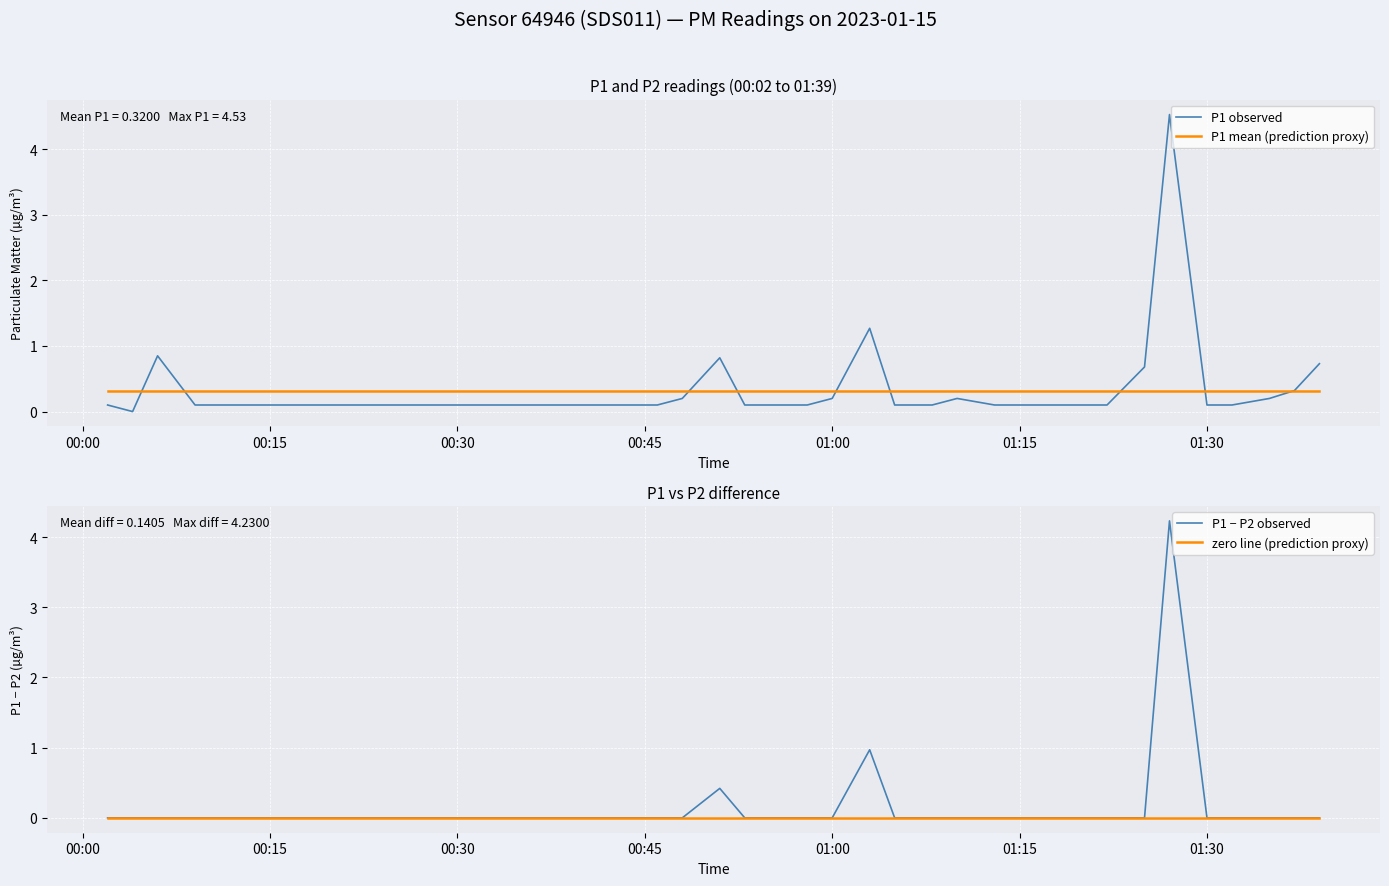

What is the minimum value for P1 mean (prediction proxy)?

0.3